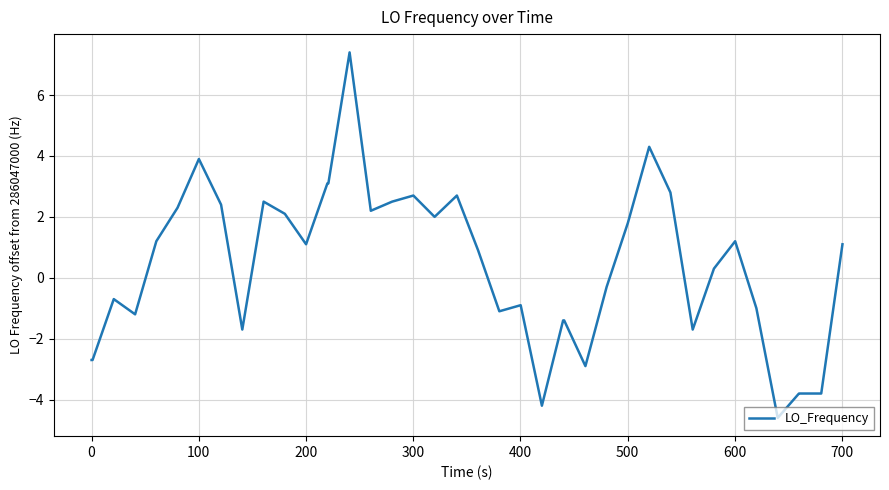

How many distinct data groups are displayed?

1